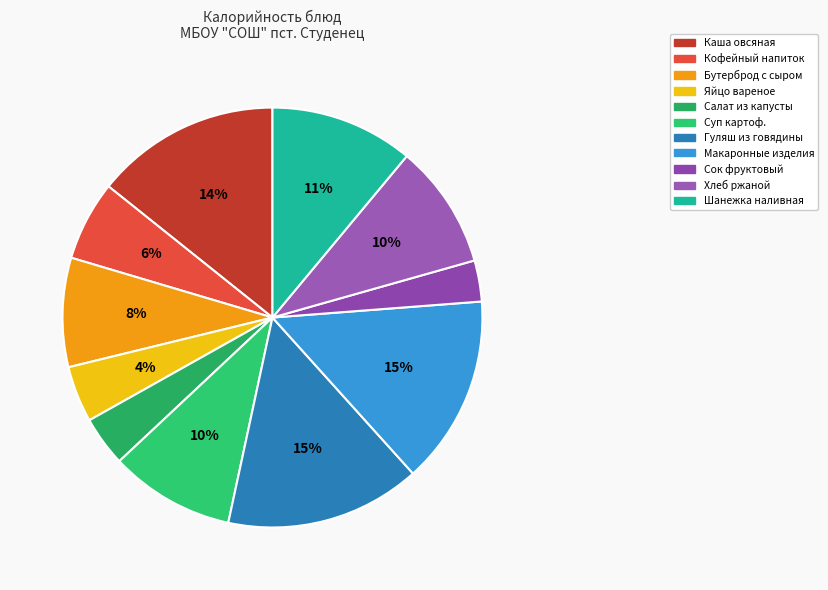

What is the largest slice in the pie chart?

Гуляш из говядины